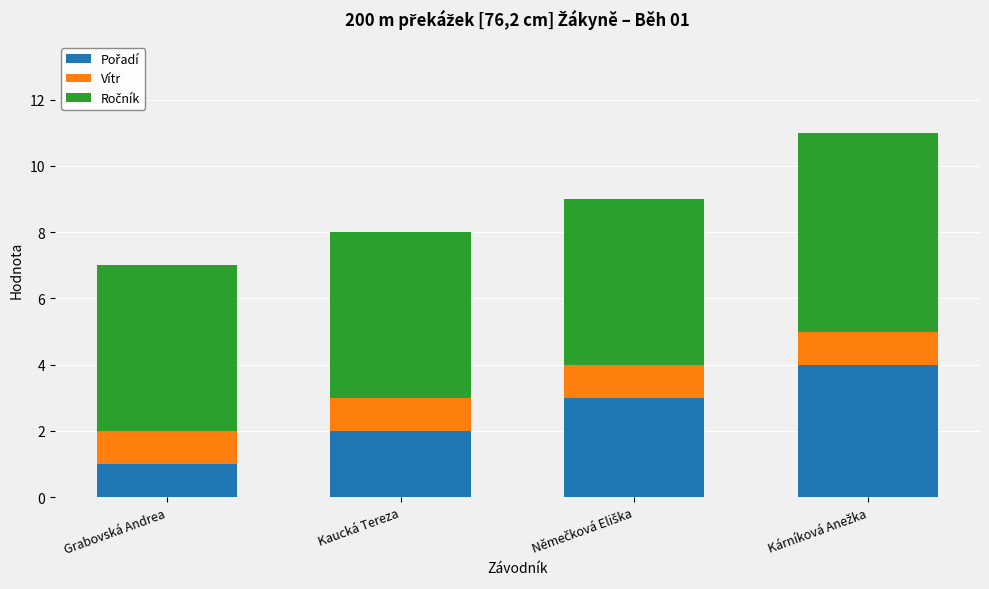

What is the total value across all series at Kaucká Tereza?

8